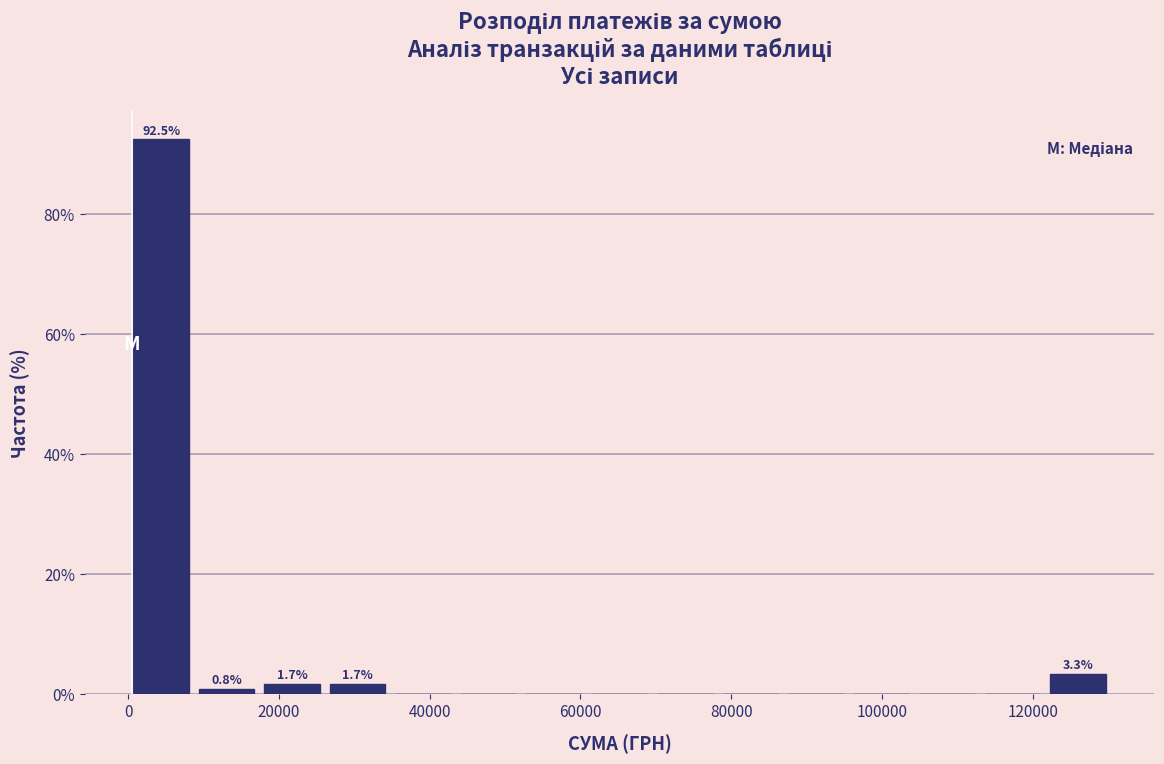

Which range on the x-axis has the tallest bar?

0 to 8000